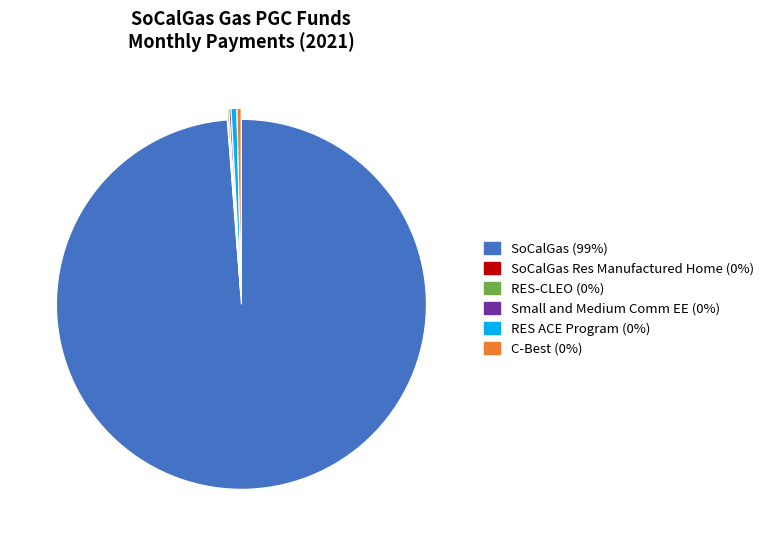

The C-Best (0%) slice represents 0% of the pie. True or false?

True